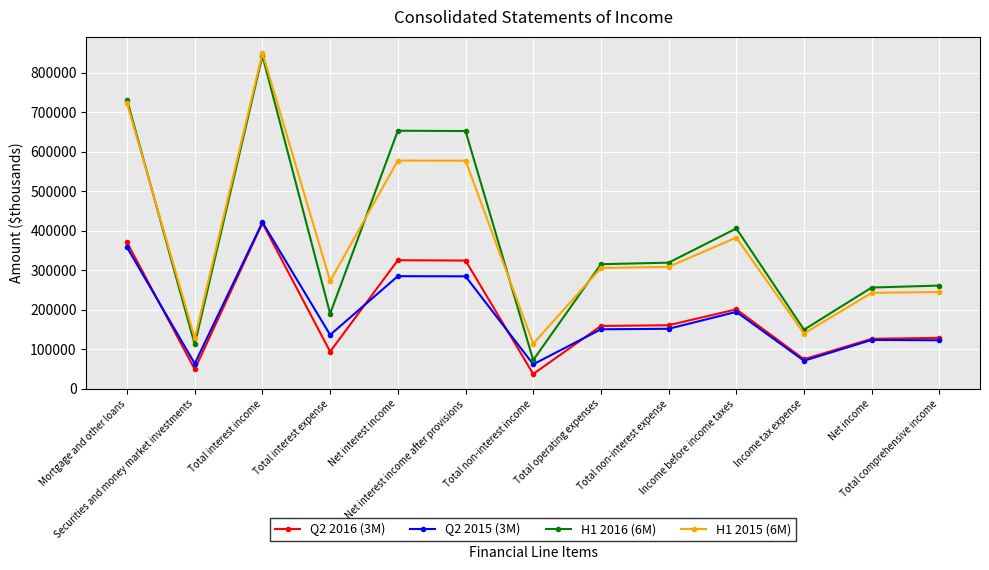

True or false: Q2 2015 (3M) has more than 0 points higher than both neighbors.

True